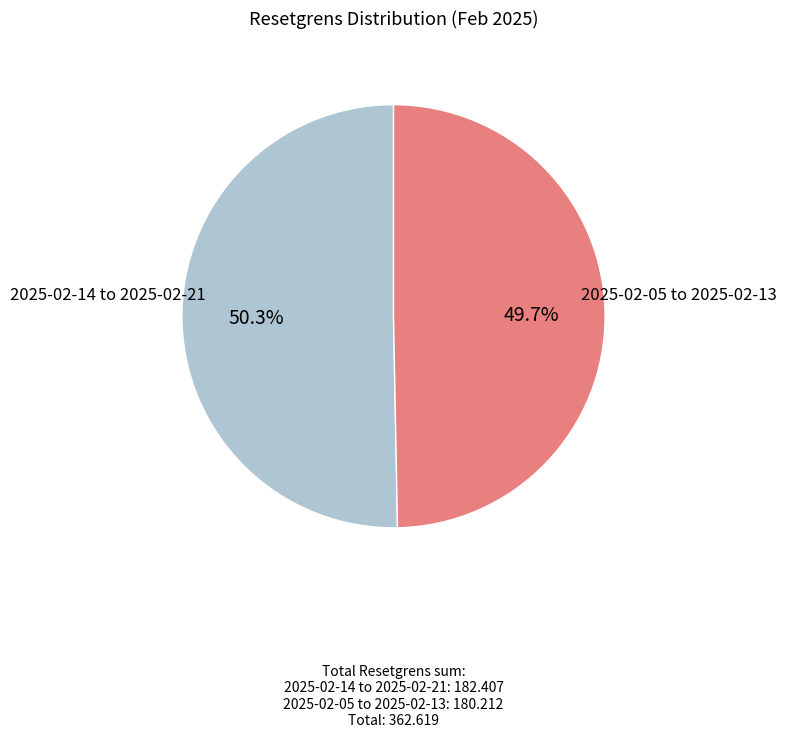

Does any single category account for the majority?

Yes